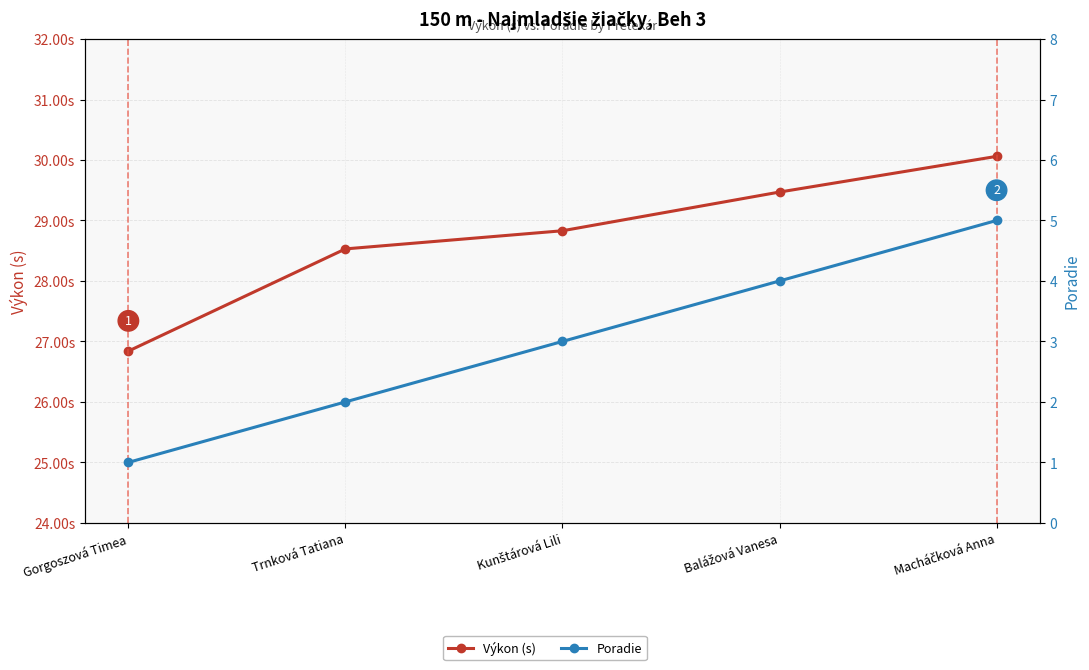

What is the label of the 4th point from the right?

Trnková Tatiana